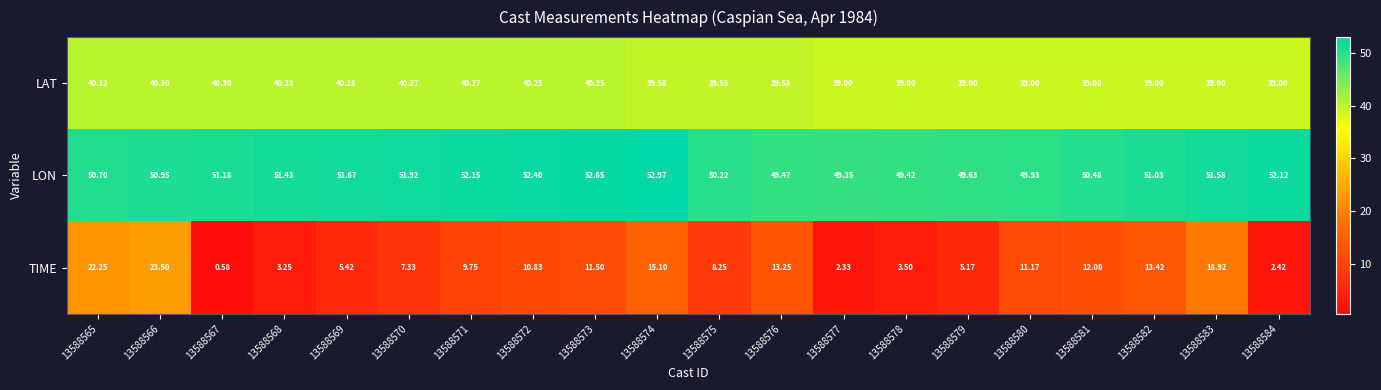

Between 13588567 and 13588573, which series saw the biggest shift?

TIME